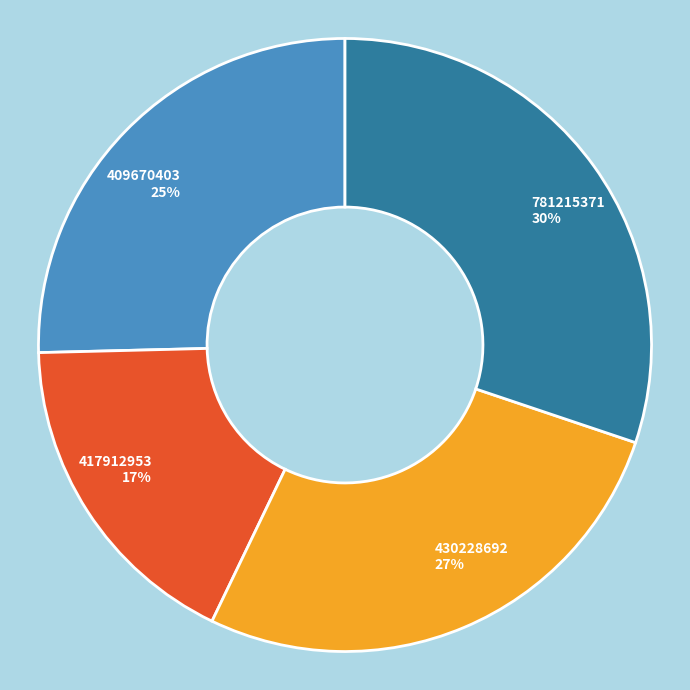

Combined, do 781215371 and 409670403 account for over 50%?

Yes